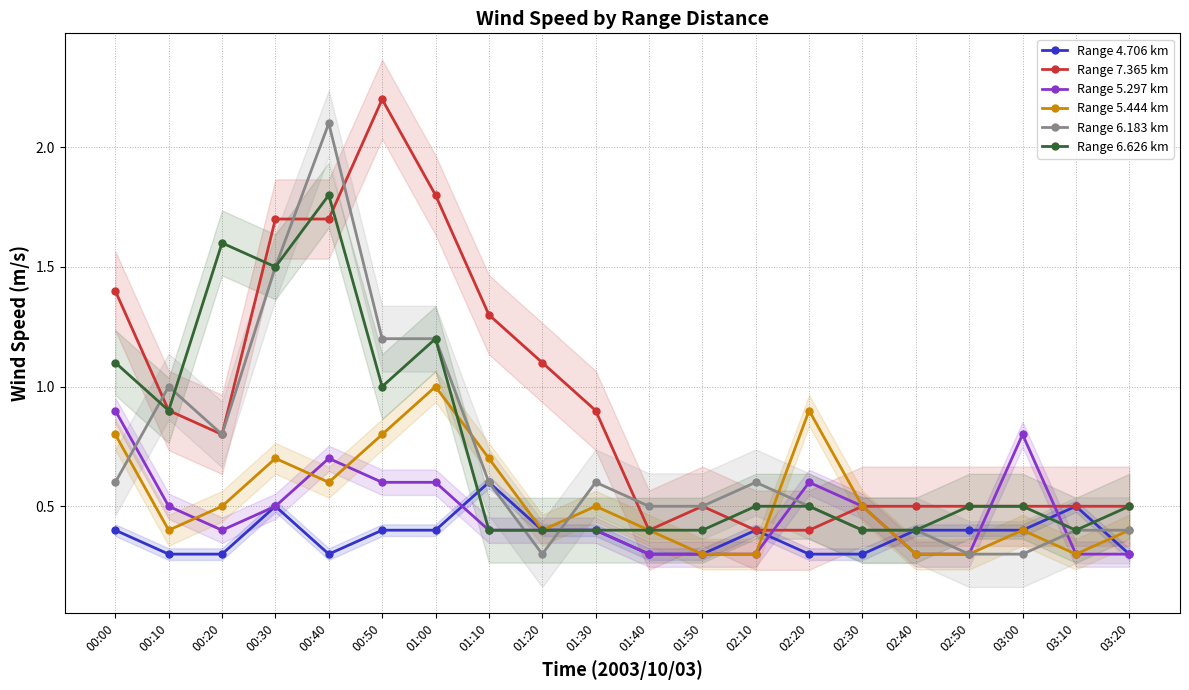

At which category does the chart reach its peak across all series?

00:50